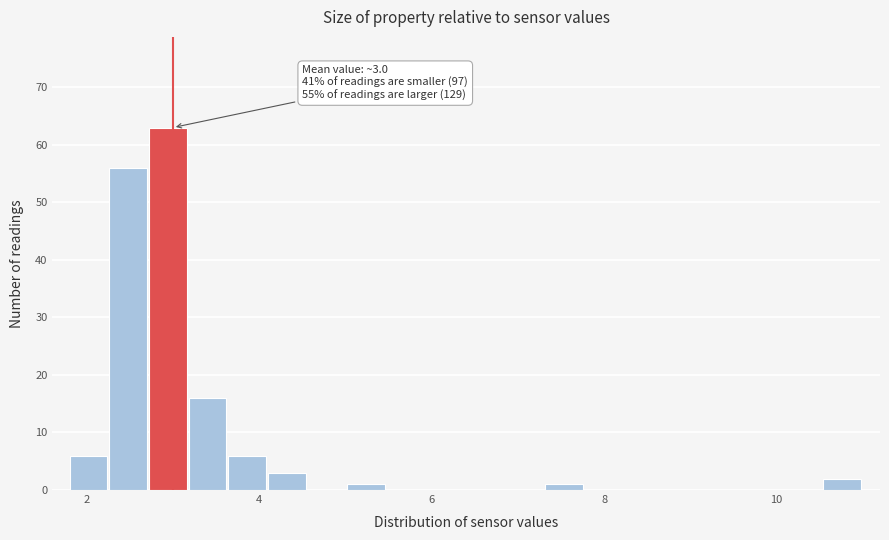

Read against the x-axis, roughly where is the centre of the tallest bar?

3.0